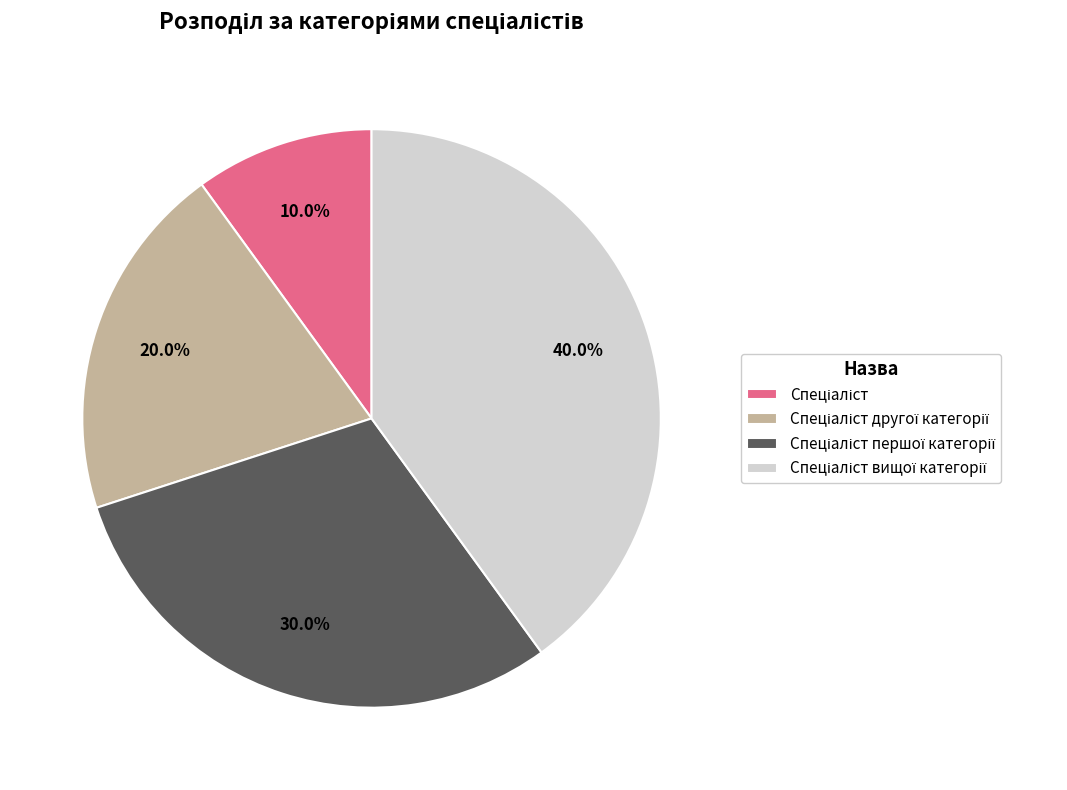

Is there a majority slice in this chart?

No